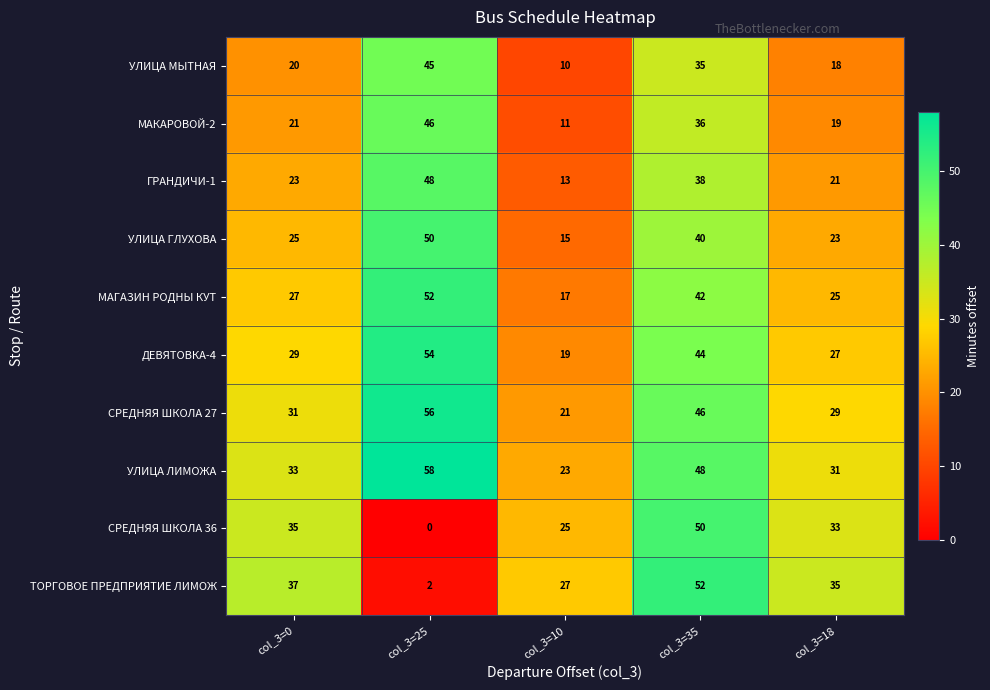

What is the difference between the highest and lowest values at col_3=0?

17